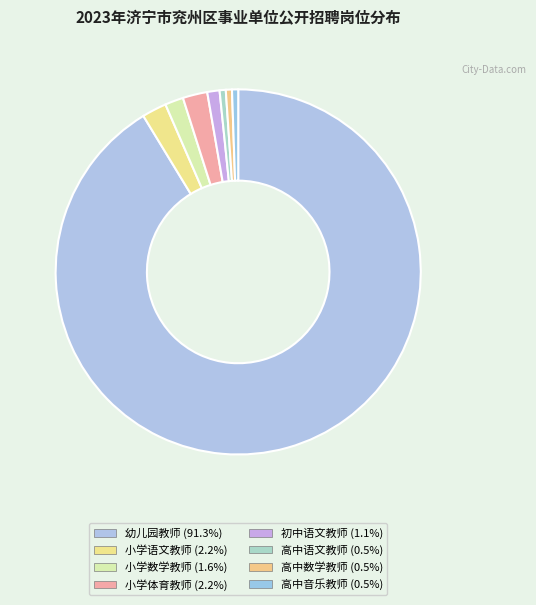

To the nearest percent, what is the difference between the largest and smallest slice percentages?

91%